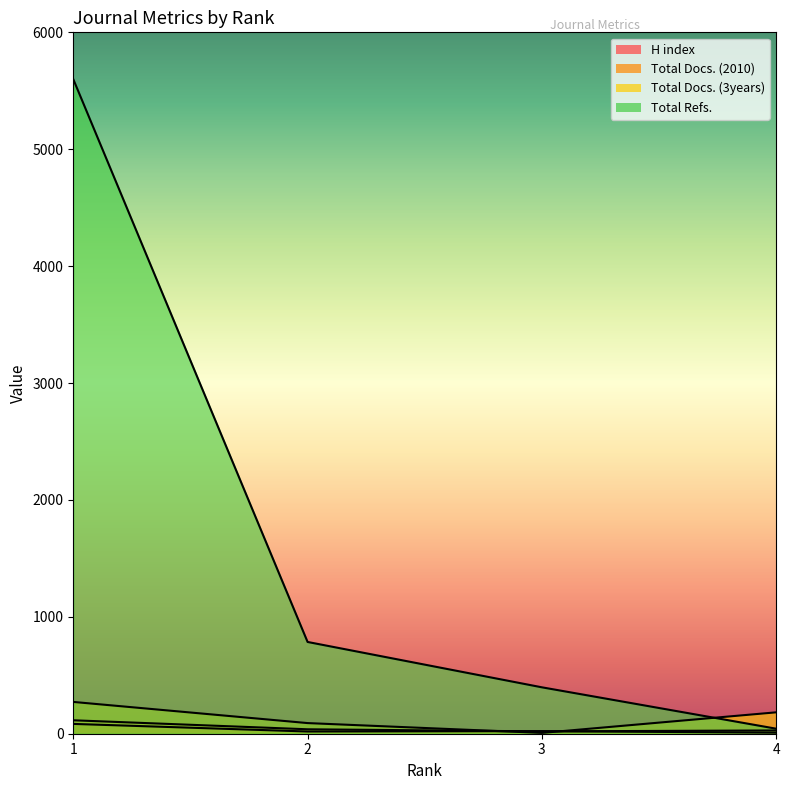

Reading left to right, list all the values displayed in this chart.

H index: 1=84	2=19	3=22	4=9
Total Docs. (2010): 1=115	2=38	3=20	4=28
Total Docs. (3years): 1=272	2=91	3=7	4=183
Total Refs.: 1=5599	2=785	3=397	4=43